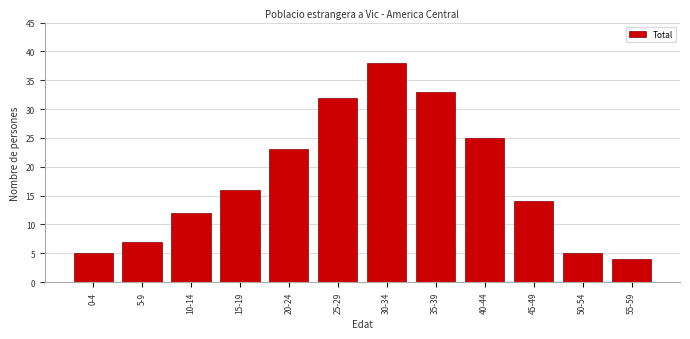

Reading left to right, extract all data points from this chart.

5	7	12	16	23	32	38	33	25	14	5	4